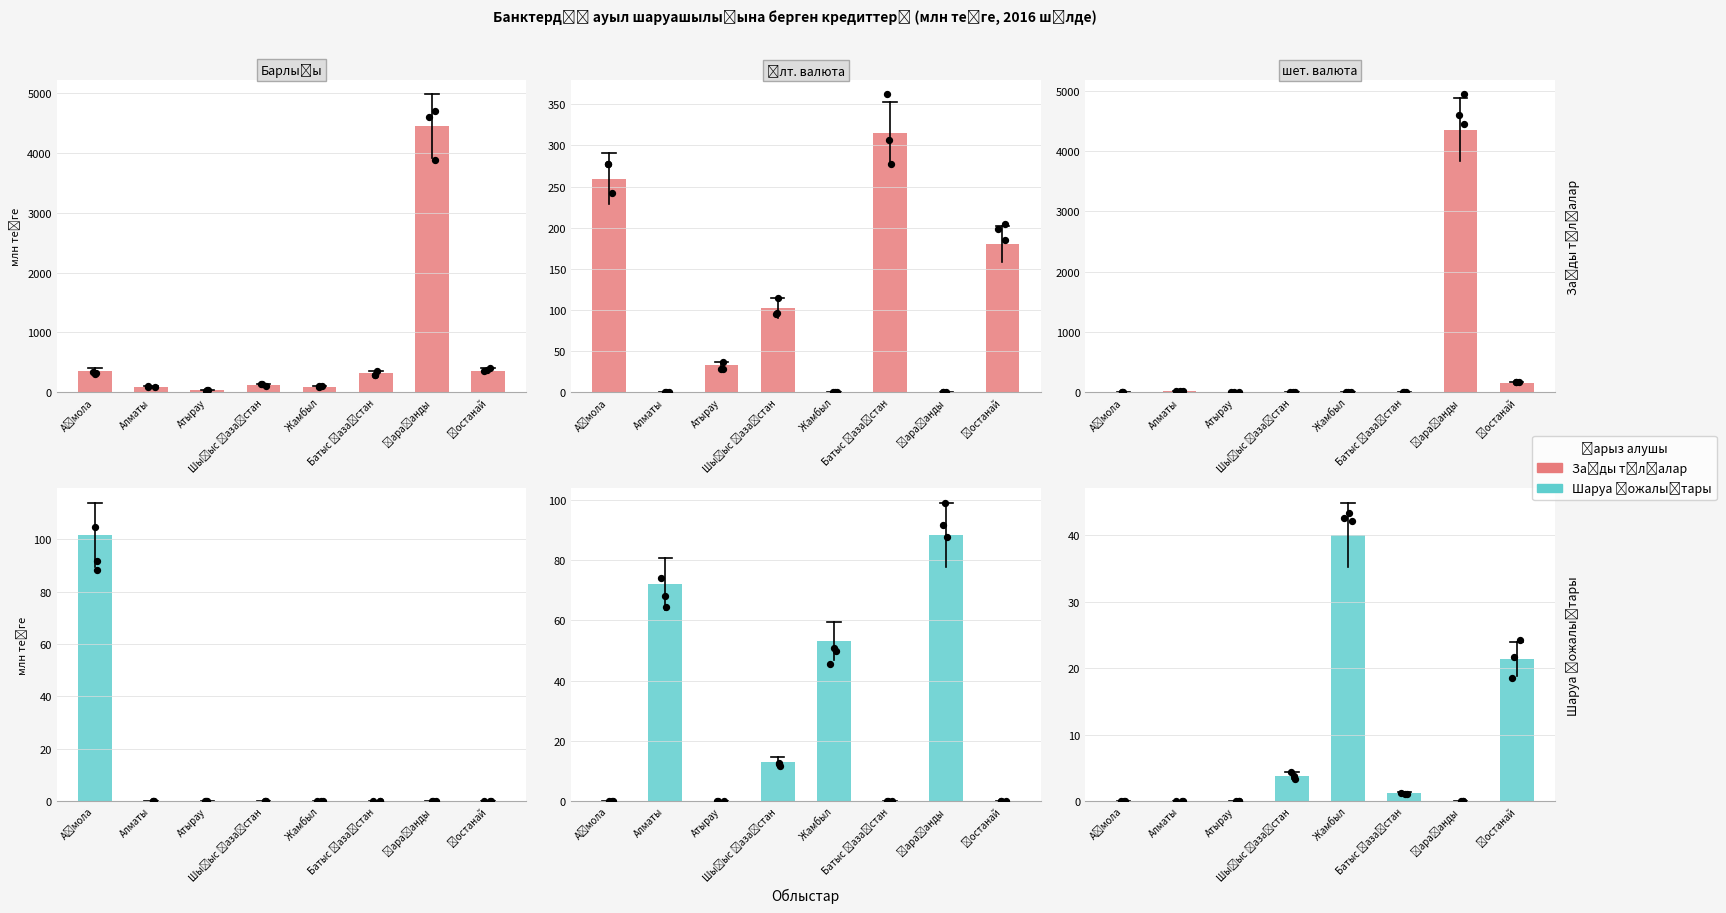

At how many categories does at least one series exceed 3926?

1